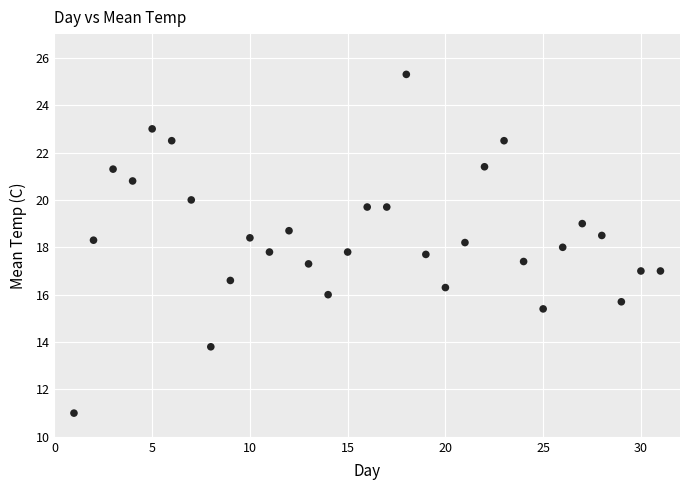

What is the range of X values (max minus min)?

30.0